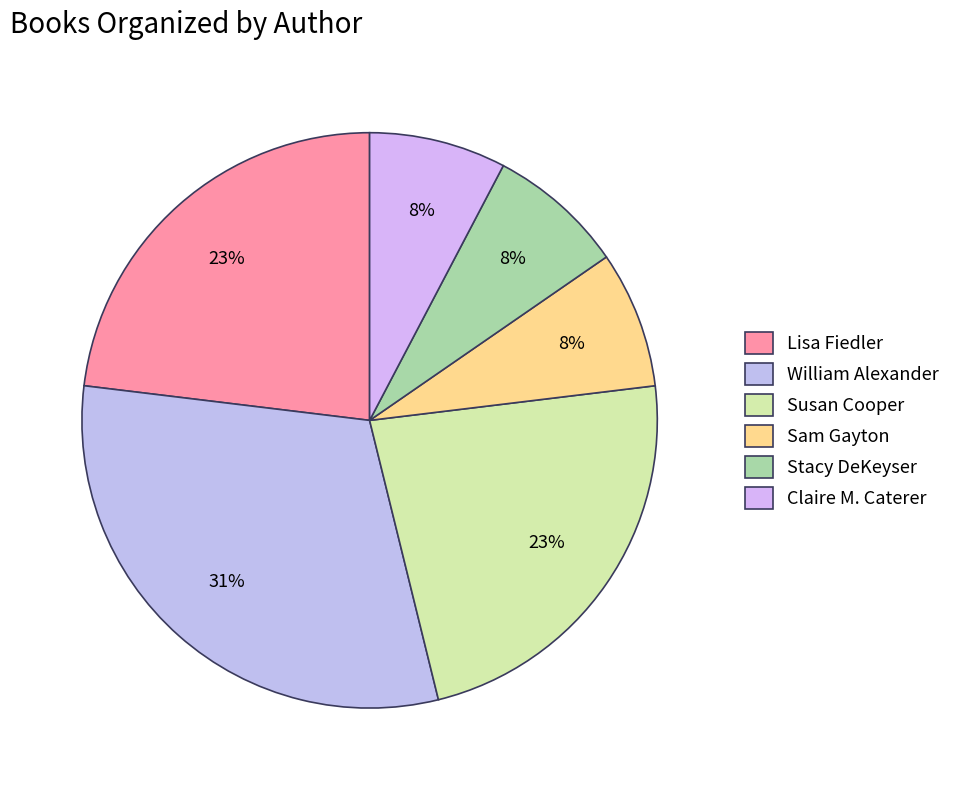

Combined, what portion of the pie is Stacy DeKeyser and Sam Gayton?

15.4%